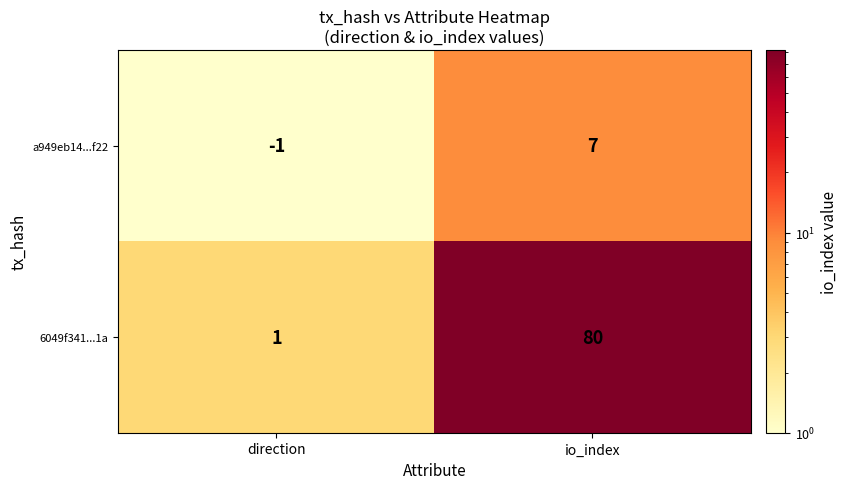

The 6049f341...1a series shows 80 at io_index. True or false?

True